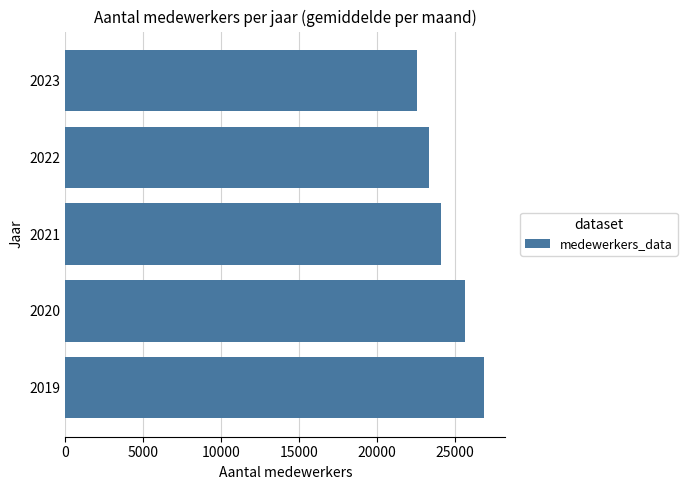

Count the number of categories in the chart.

5